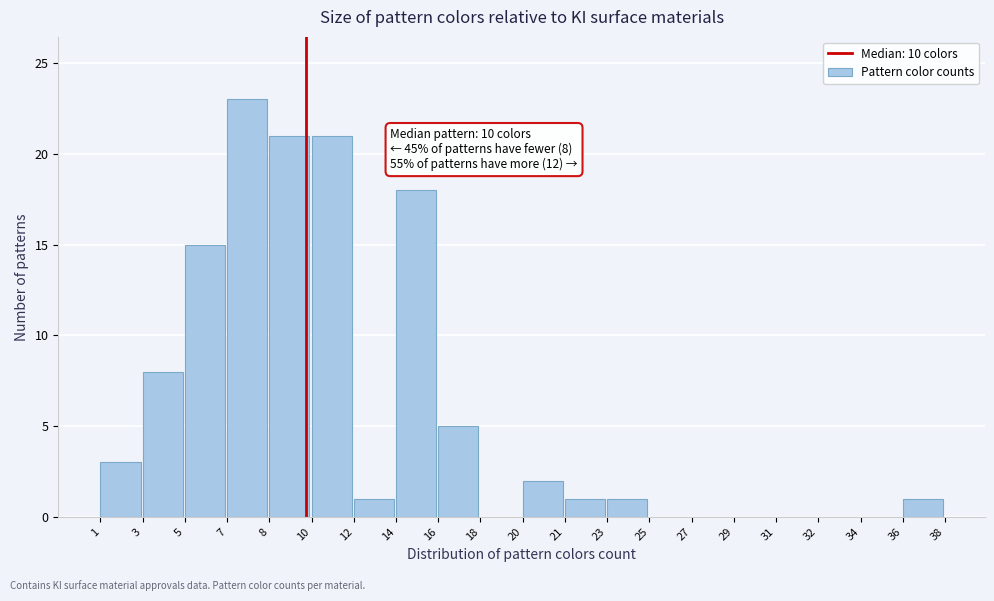

Reading left to right, extract all data points from this chart.

1=3	3=8	5=15	7=23	8=21	10=21	12=1	14=18	16=5	18=0	20=2	21=1	23=1	25=0	27=0	29=0	31=0	32=0	34=0	36=1